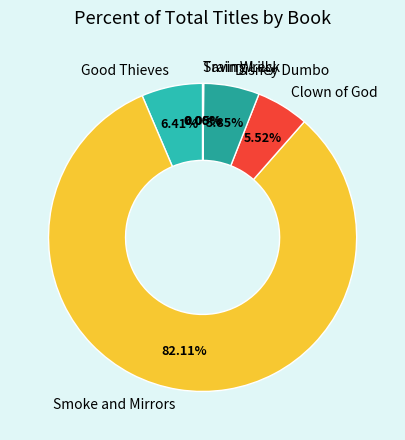

Which slice is the largest?

Smoke and Mirrors